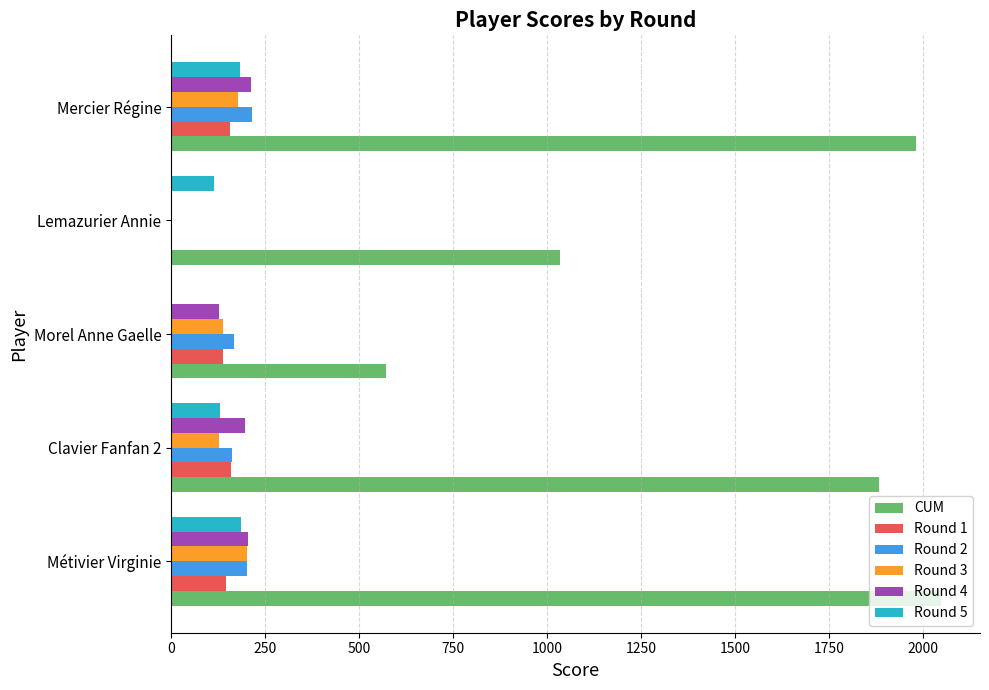

The value of Round 1 at Morel Anne Gaelle is 139. True or false?

True